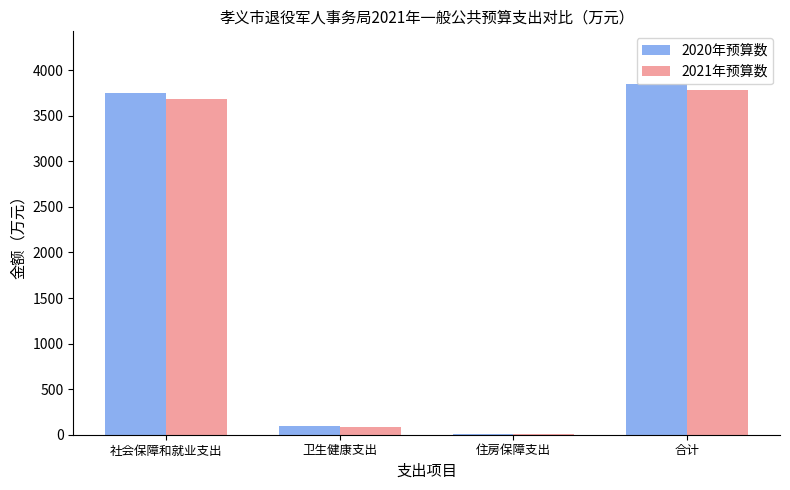

True or false: 2020年预算数 has a value of 8.7 at 住房保障支出.

True